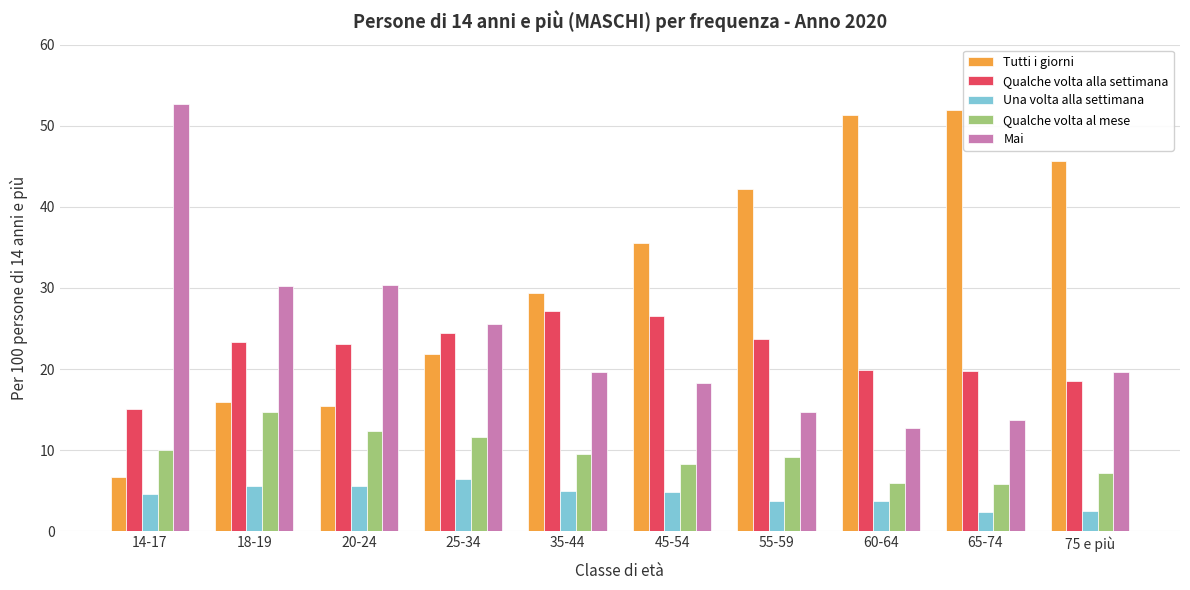

Which series has the largest total across all categories?

Tutti i giorni